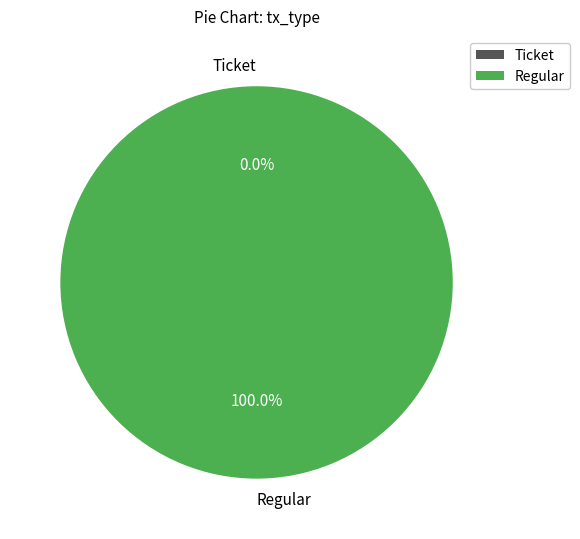

Rank the categories by value from lowest to highest.

Ticket, Regular